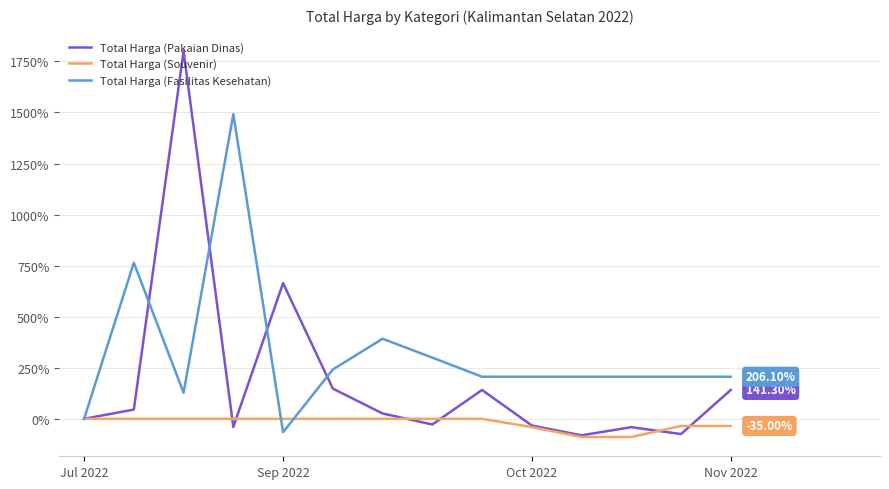

List the series in order of their peak value, highest first.

Total Harga (Pakaian Dinas), Total Harga (Fasilitas Kesehatan), Total Harga (Souvenir)